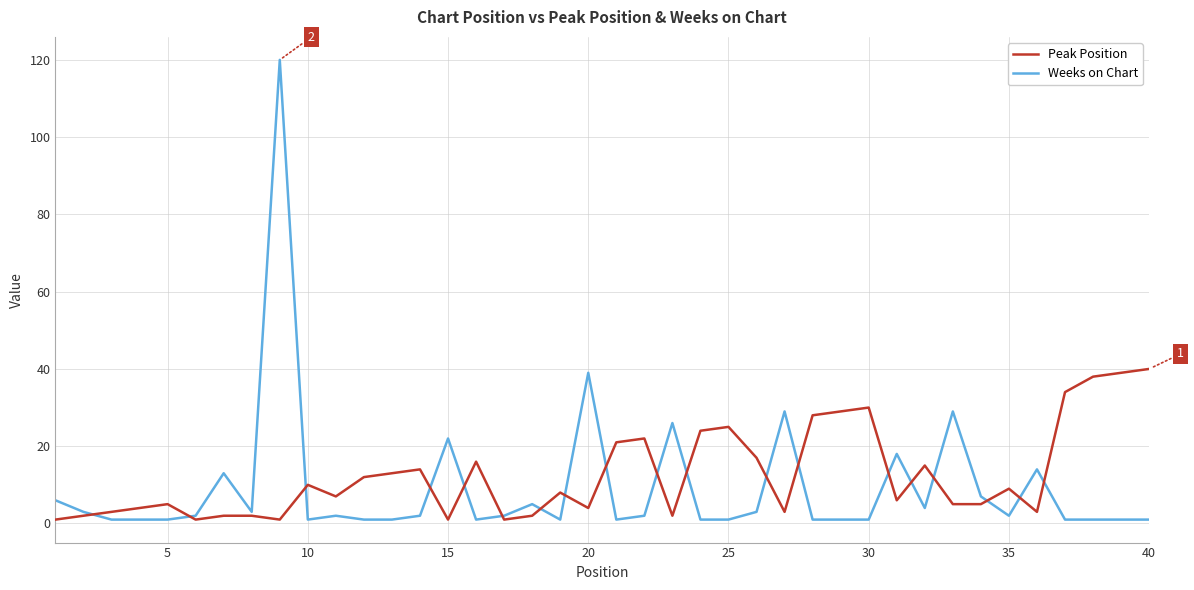

Which series has the widest spread of values?

Weeks on Chart